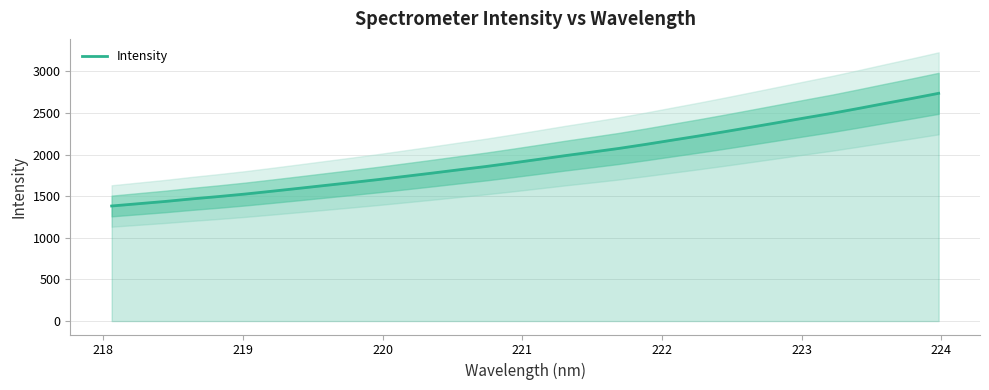

What is the value of the 13th point from the left?

1777.8